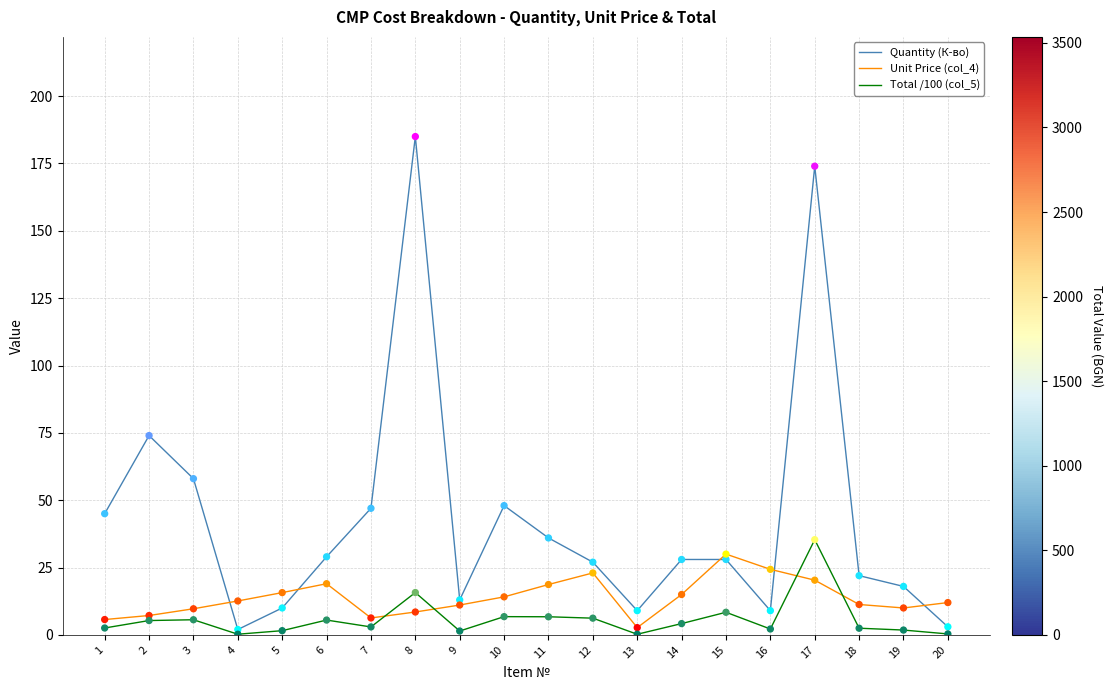

Which series changed the most between 2 and 18?

Quantity (К-во)